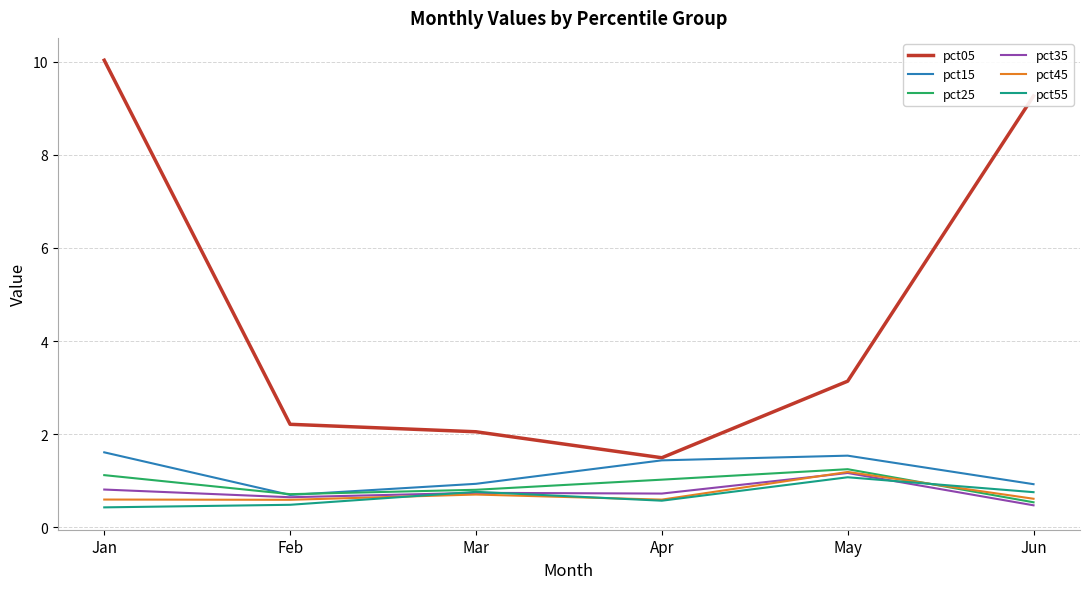

True or false: pct55 and pct05 intersect in this chart.

False